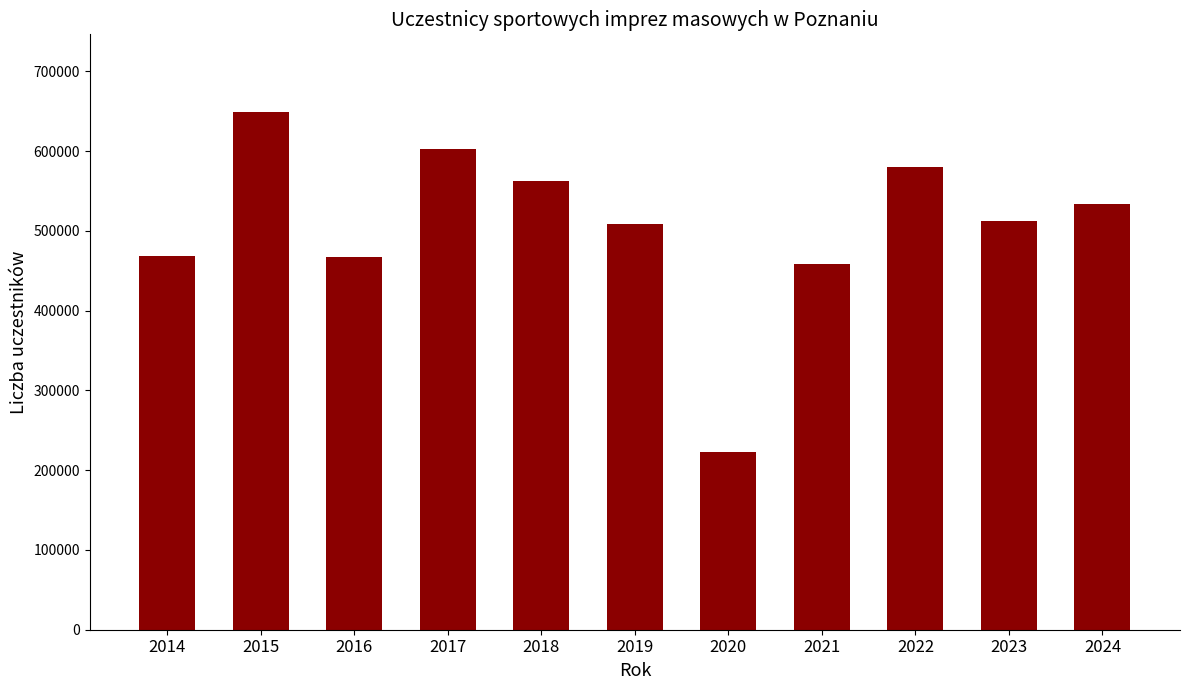

What value does the data have at 2021?

458010